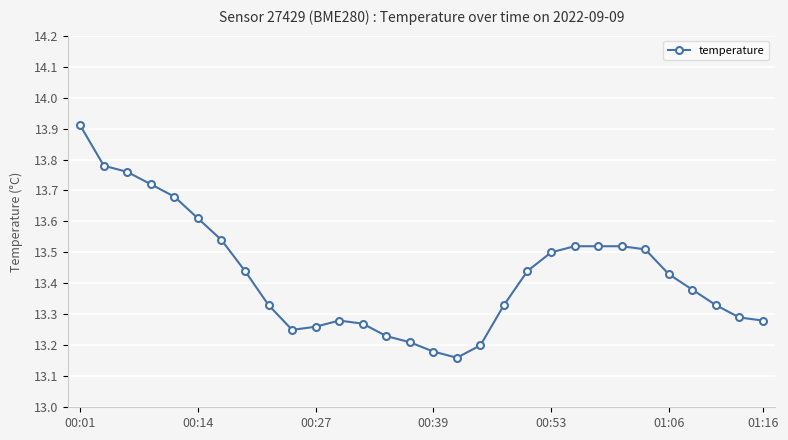

Count the values in the range 13 to 14.

30